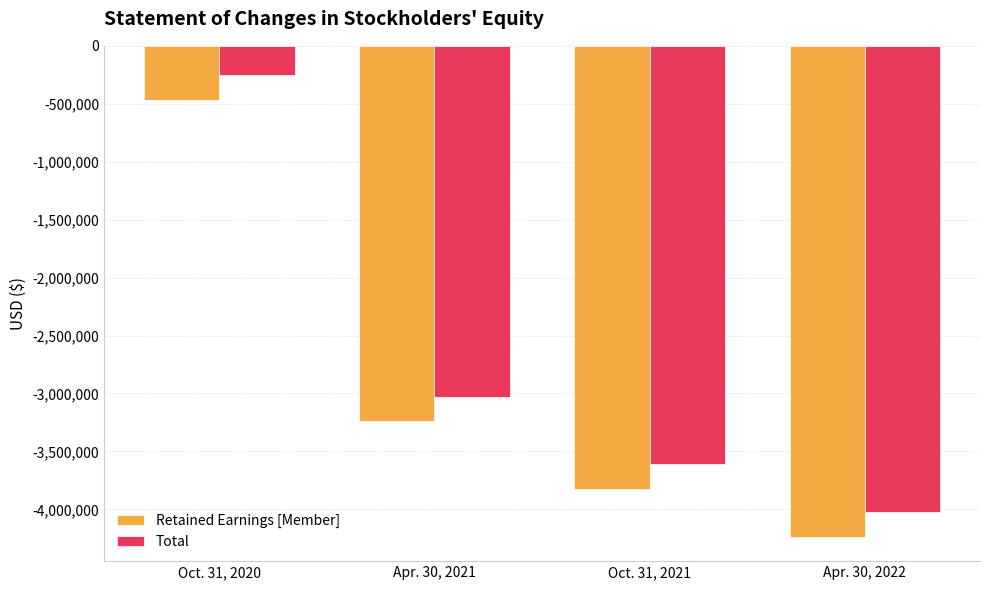

The value of Retained Earnings [Member] at Apr. 30, 2021 is -4690404. True or false?

False